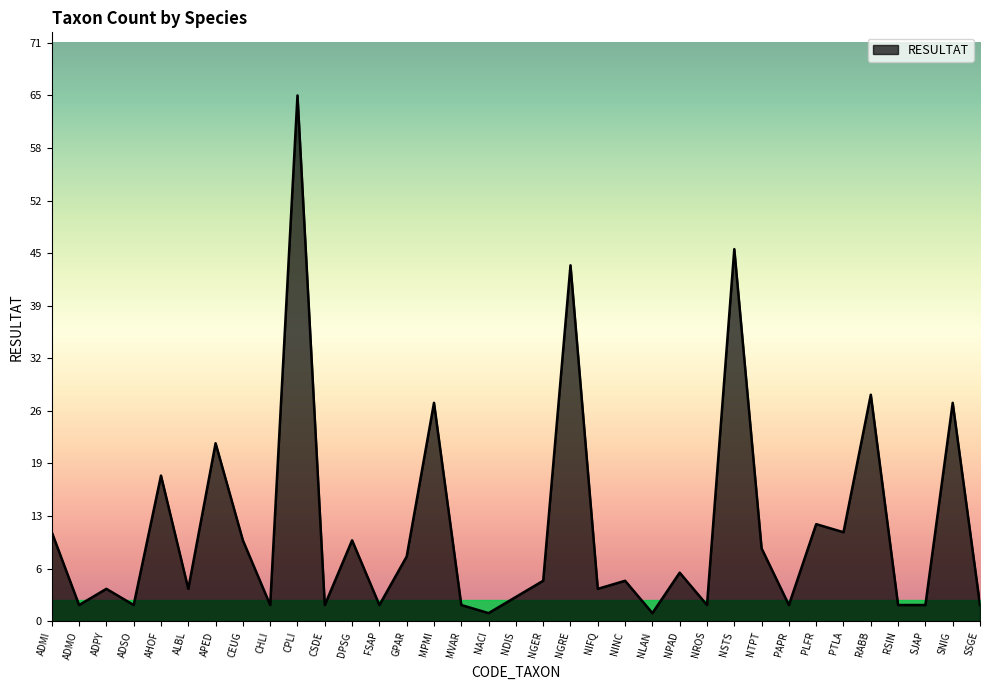

What position from the right is PTLA?

6